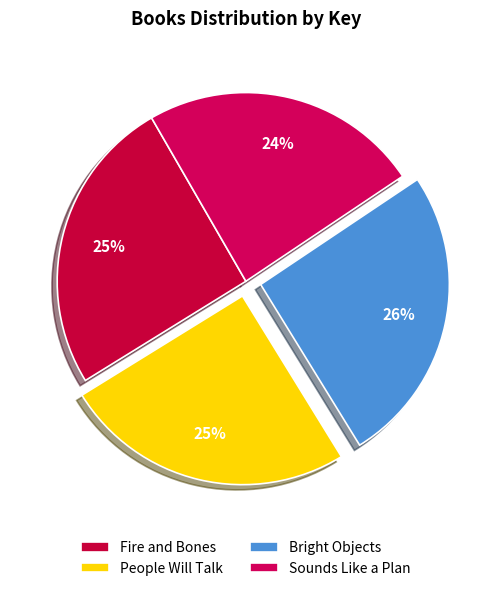

What percentage is the Sounds Like a Plan slice, to the nearest percent?

24%